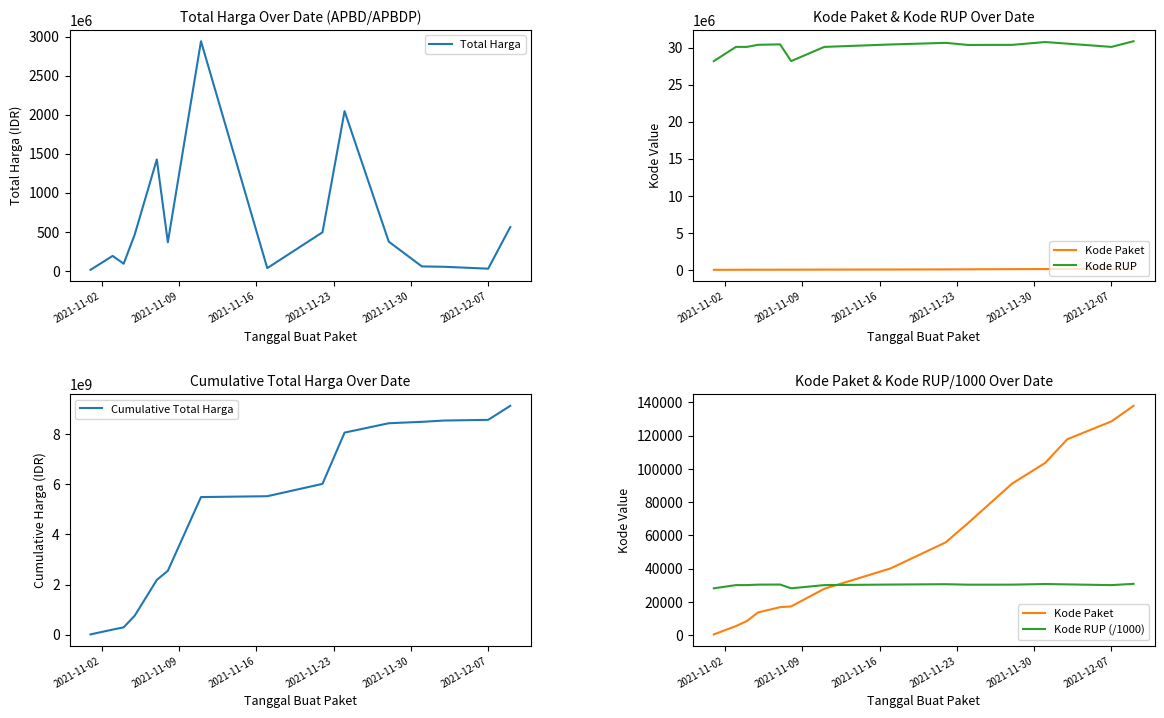

At how many categories does at least one series exceed 4936761296?

9